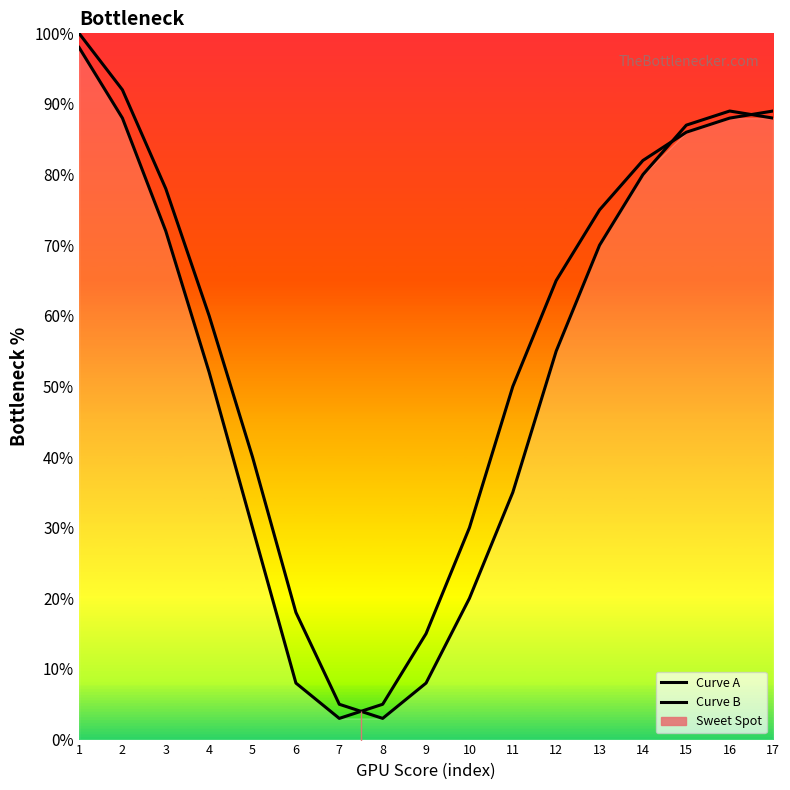

Is this an area chart (filled region under the line)?

No